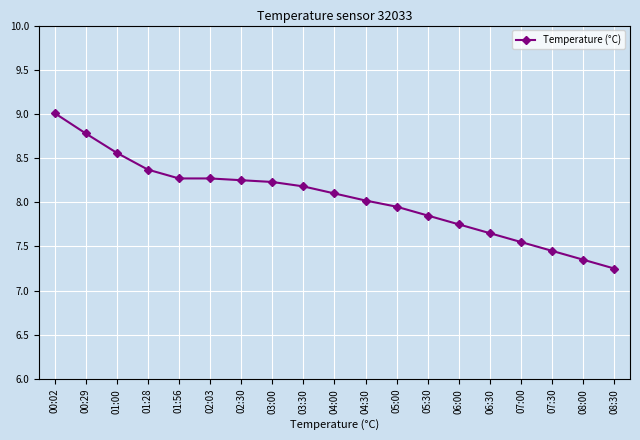

What is the approximate value at 04:00?

8.1